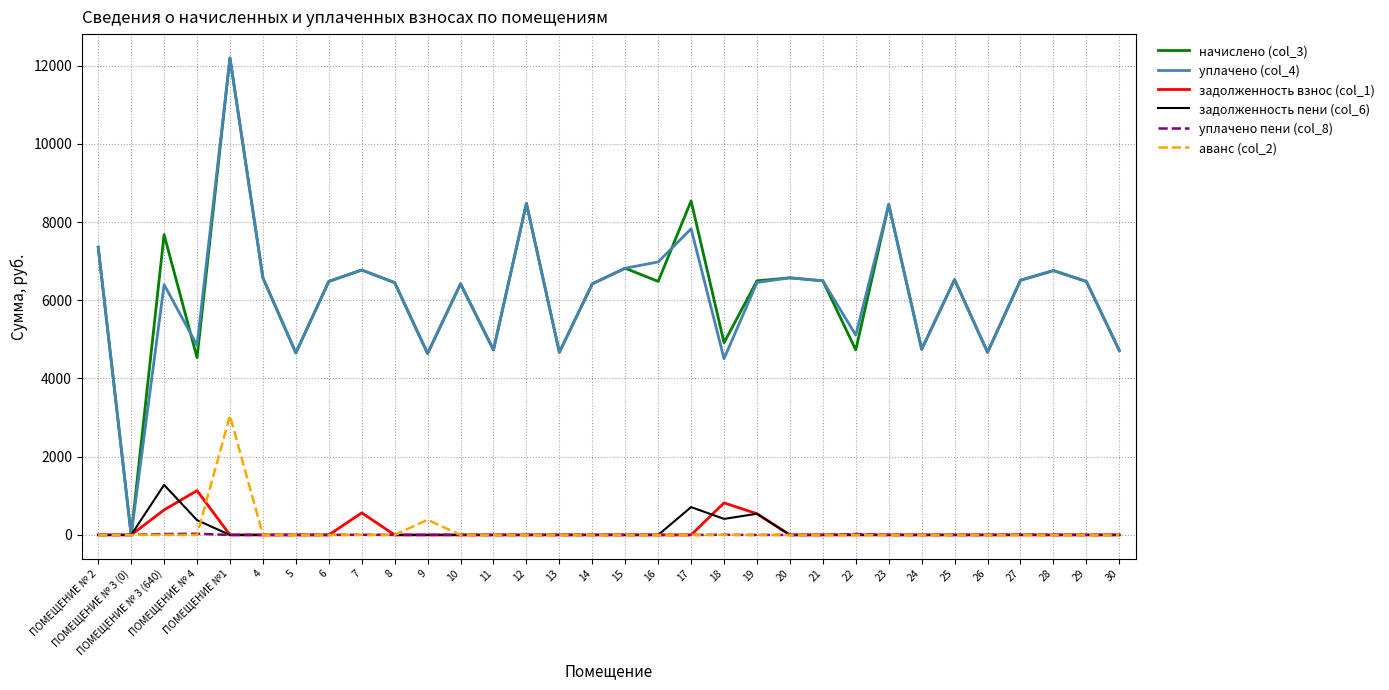

What is the total value across all series at 21?

12994.6